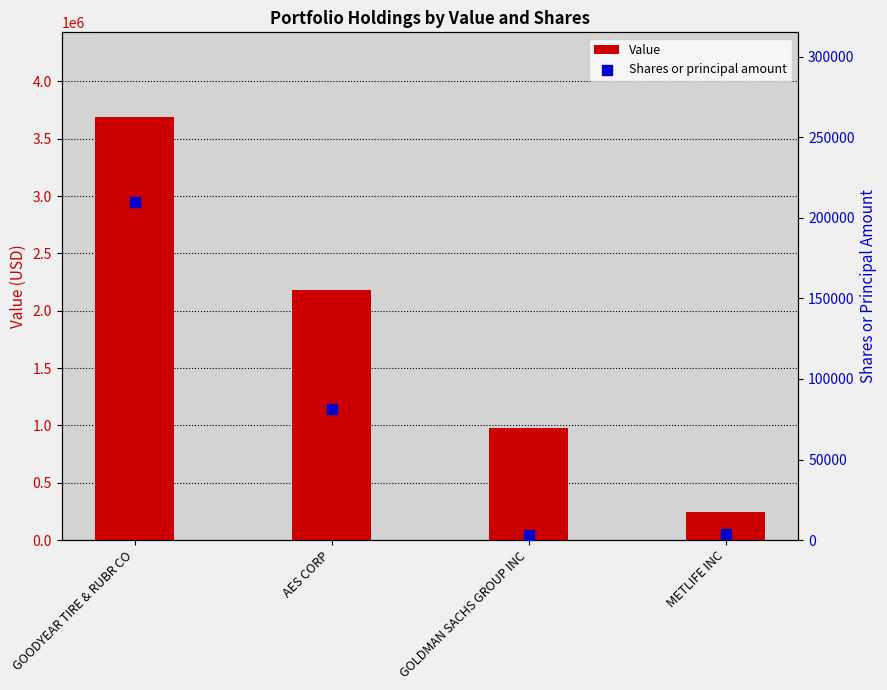

What is the total value across all series at GOLDMAN SACHS GROUP INC?

984000